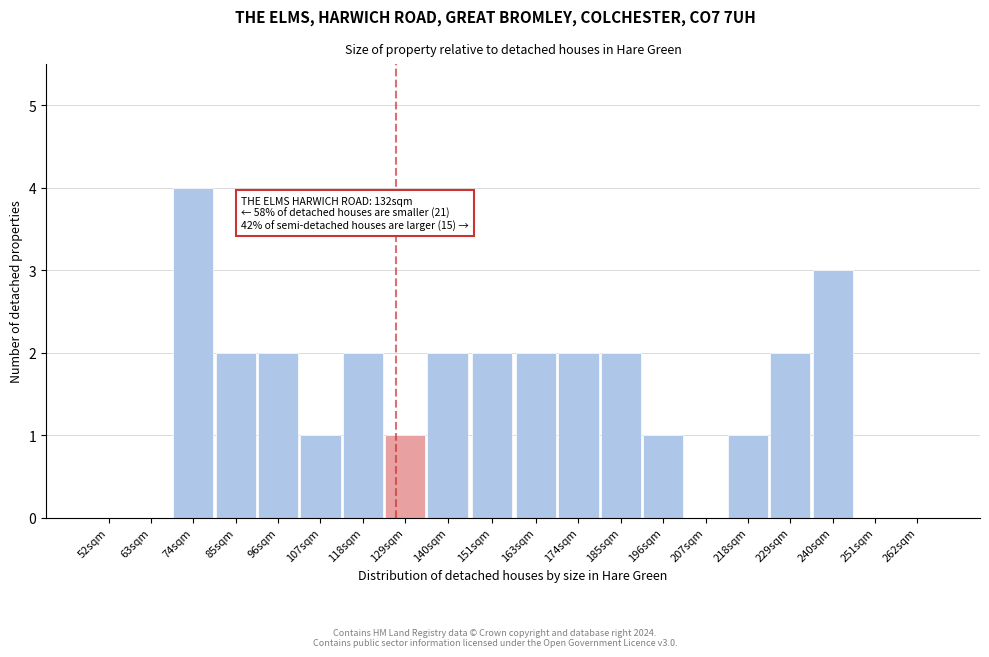

Reading left to right, transcribe all the data shown in this chart.

52sqm=0	63sqm=0	74sqm=4	85sqm=2	96sqm=2	107sqm=1	118sqm=2	129sqm=1	140sqm=2	151sqm=2	163sqm=2	174sqm=2	185sqm=2	196sqm=1	207sqm=0	218sqm=1	229sqm=2	240sqm=3	251sqm=0	262sqm=0